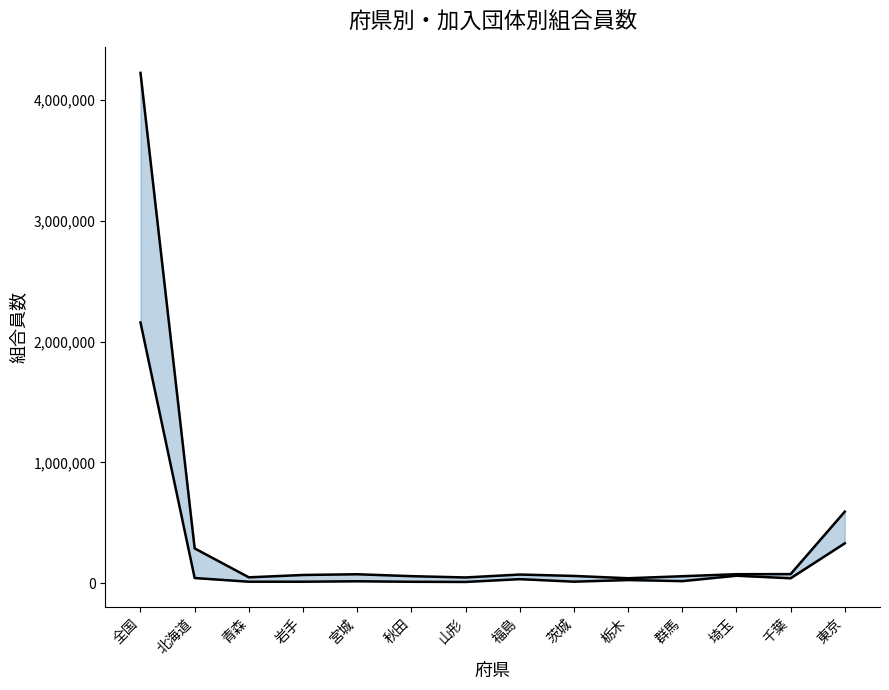

The value of 総評 組合員数 at 宮城 is 74868. True or false?

True